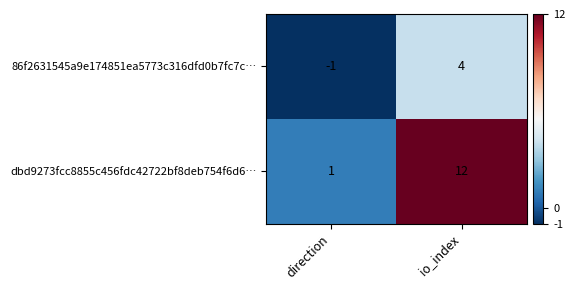

How many values in the dbd9273fcc8855c456fdc42722bf8deb754f6d6… series are below 12?

1